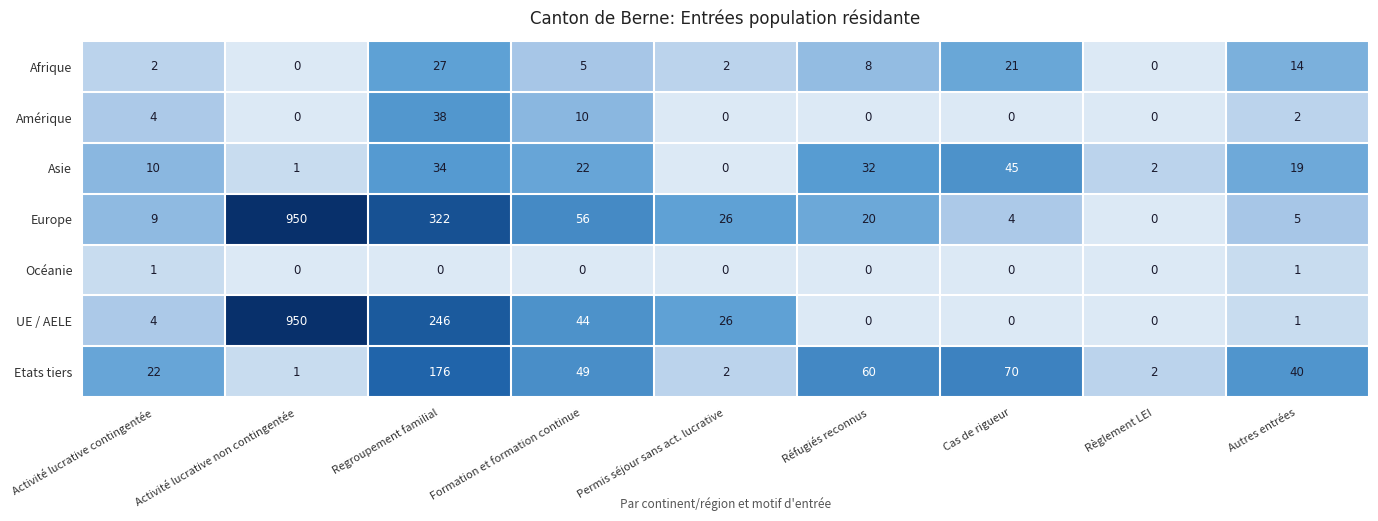

Is the value of Afrique at Formation et formation continue greater than the value of UE / AELE at Cas de rigueur?

Yes